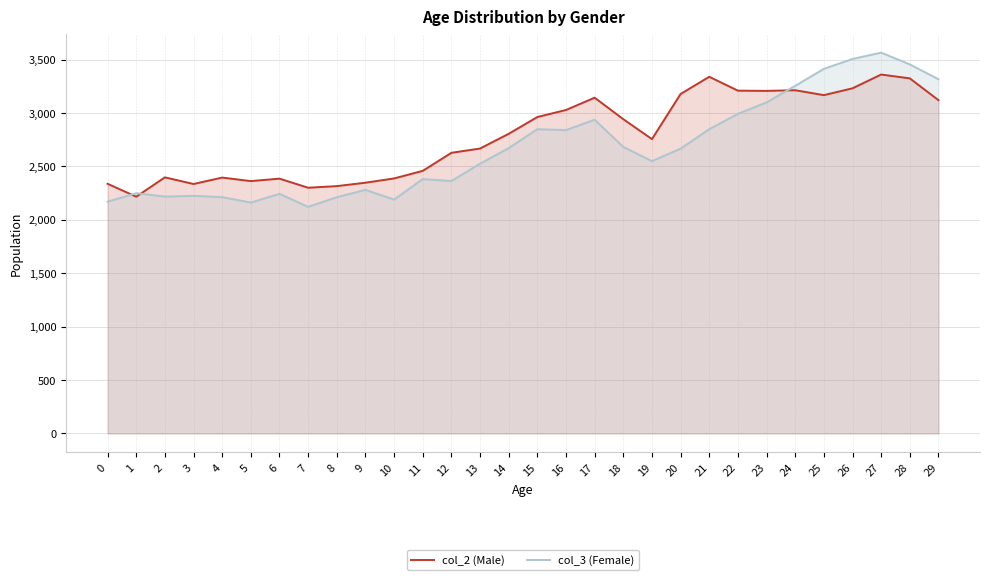

Is the value of col_2 (Male) at 0 greater than the value of col_3 (Female) at 4?

Yes